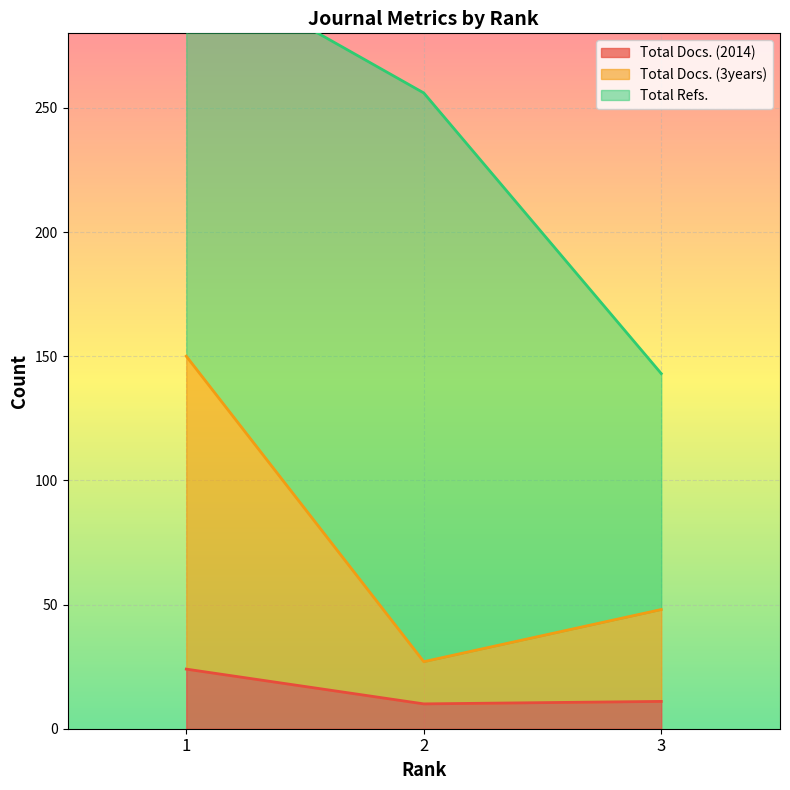

The Total Docs. (2014) series shows 10 at 2. True or false?

True